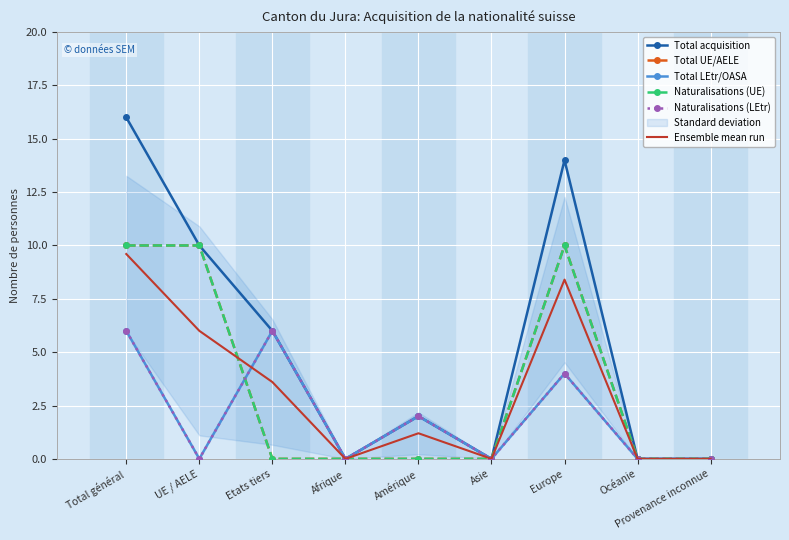

How many lines are shown in the chart?

6